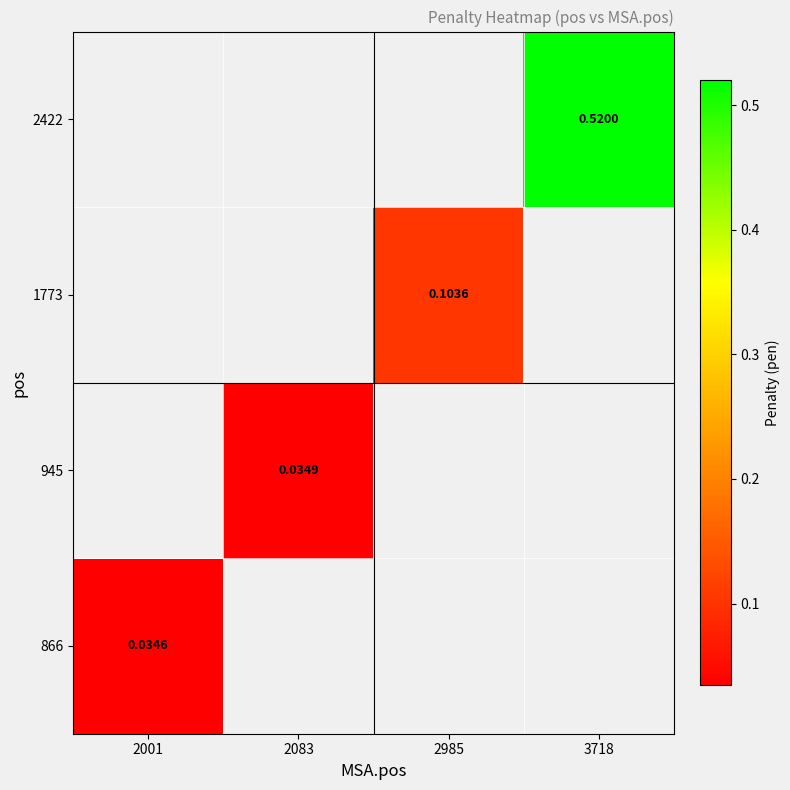

How many values in 2422 are above zero?

1